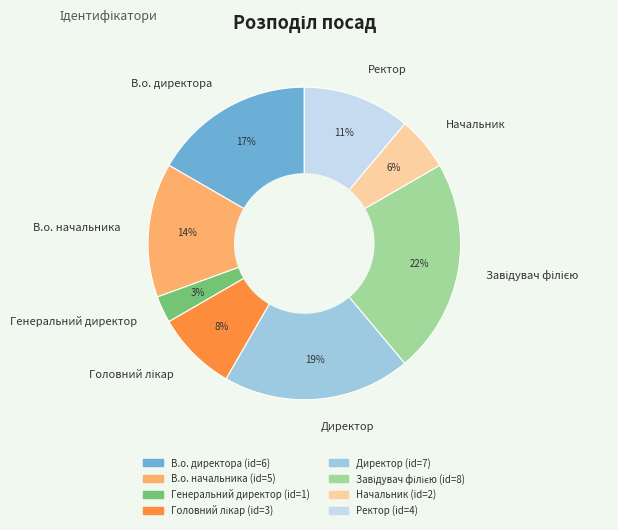

To the nearest percent, what is the average slice percentage?

12%